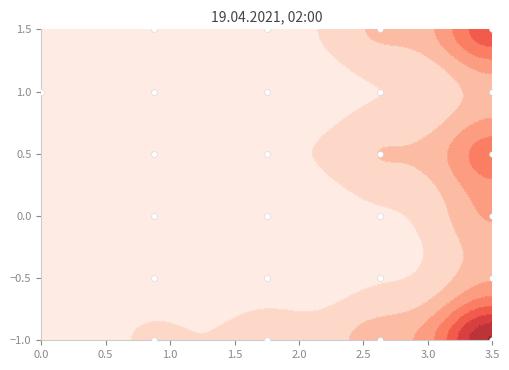

How many distinct data groups are displayed?

1